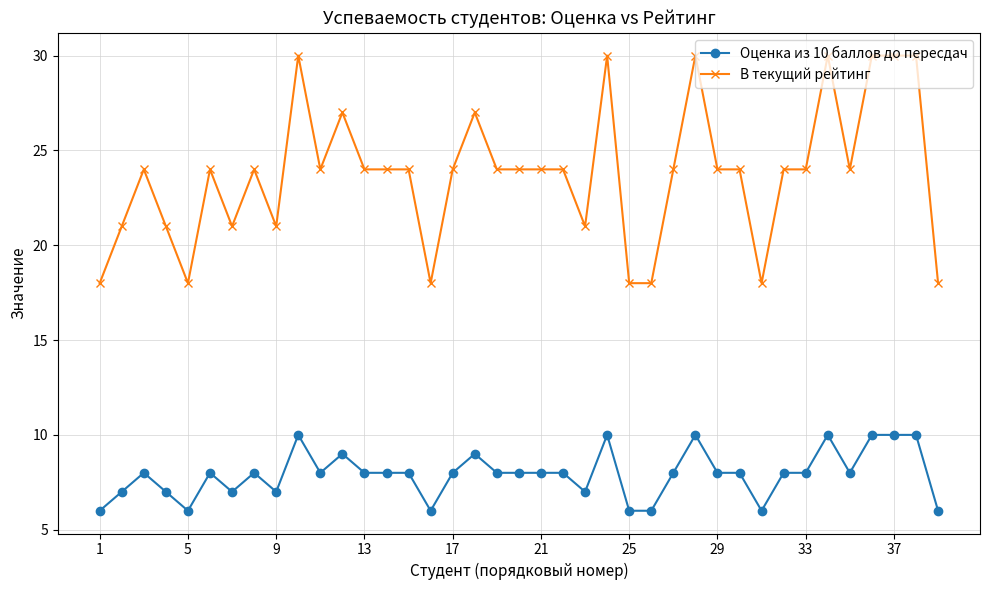

How many categories are shown in the chart?

39